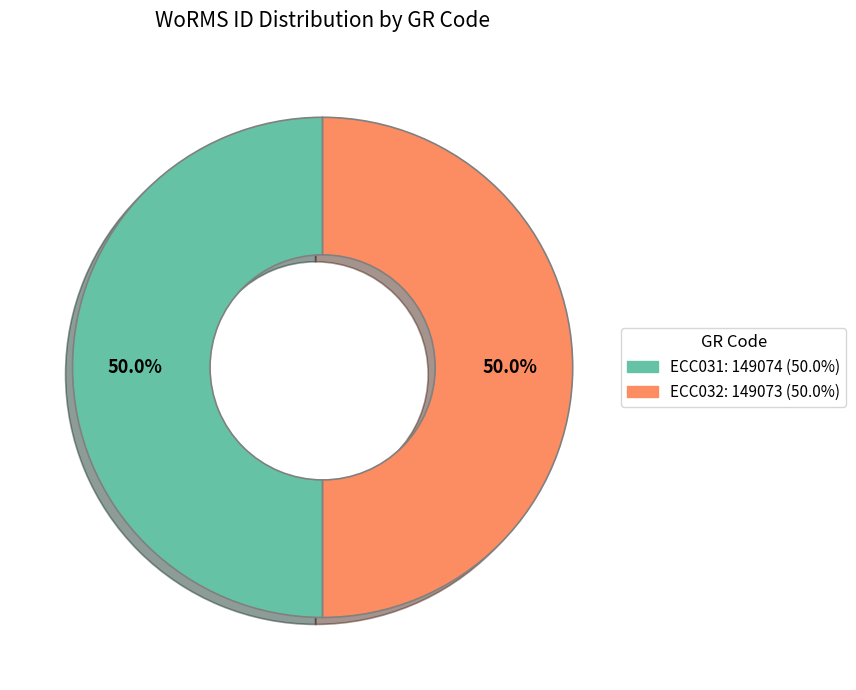

Approximately how many times larger is the value at ECC032: 149073 (50.0%) compared to ECC031: 149074 (50.0%)?

1.0